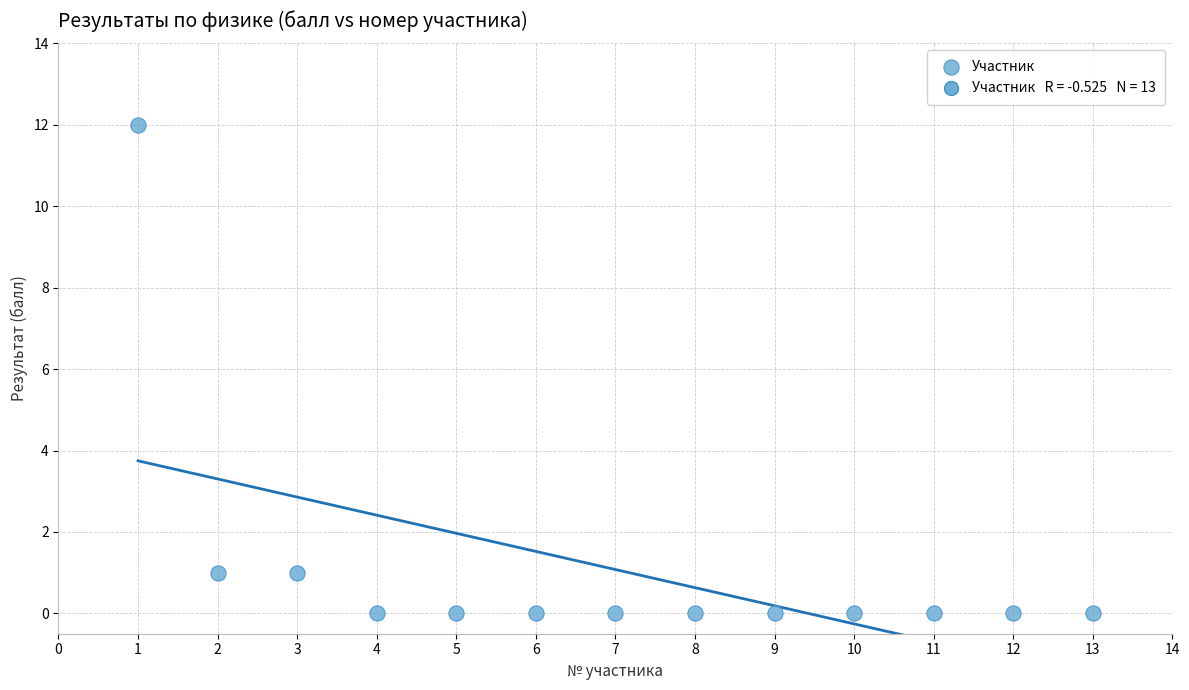

What is the range of Y values (max minus min)?

12